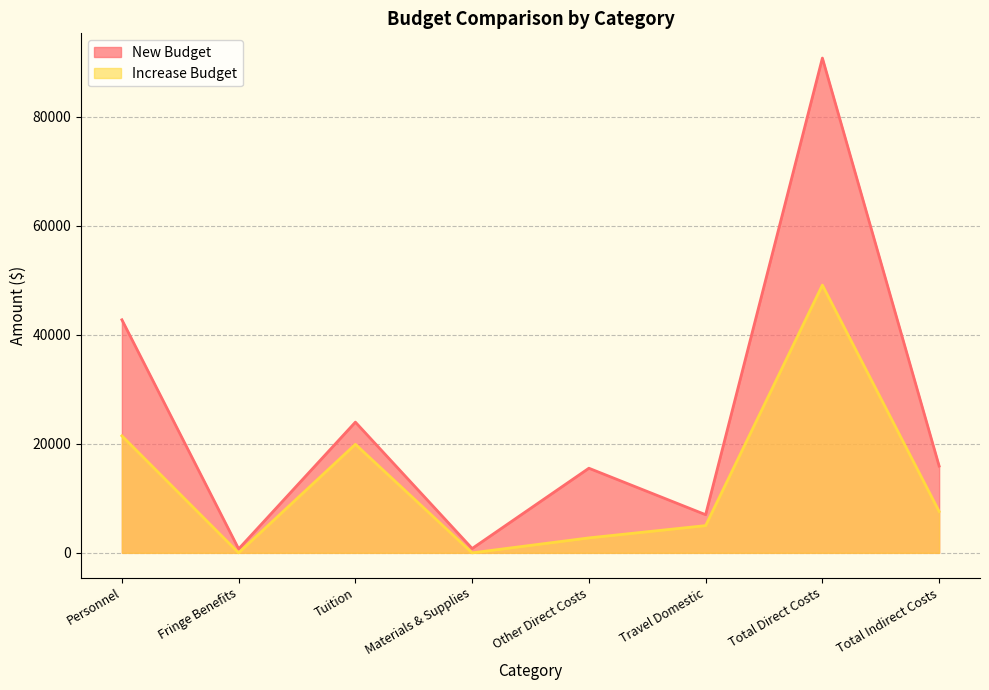

What is the difference between the second highest and minimum values in the New Budget series?

42054.2